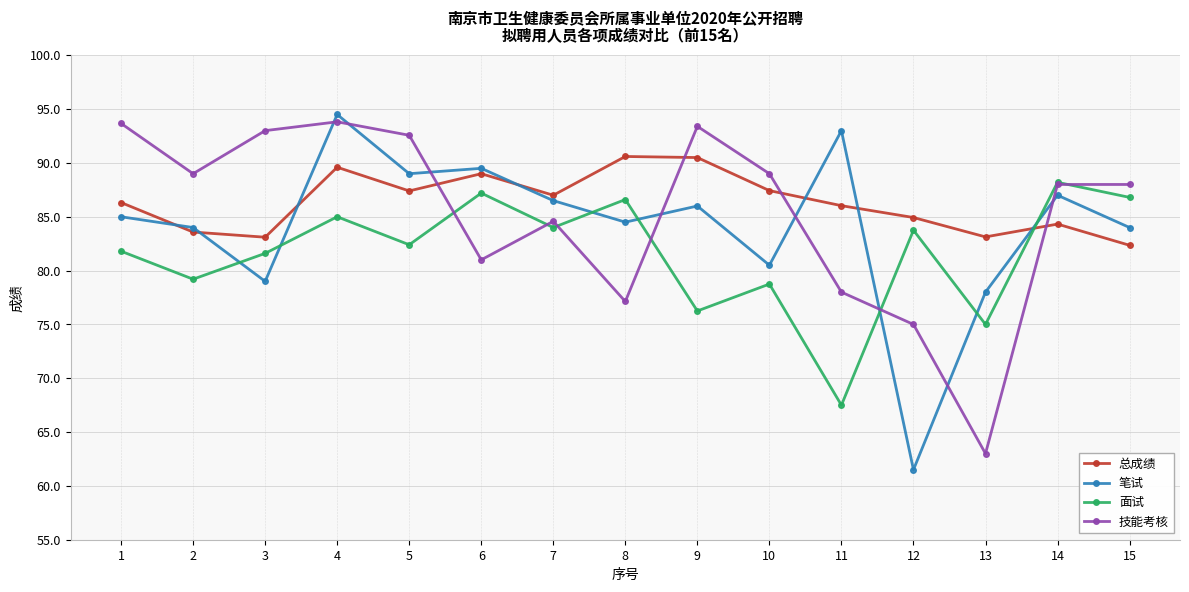

List the series in order of their peak value, lowest first.

面试, 总成绩, 技能考核, 笔试